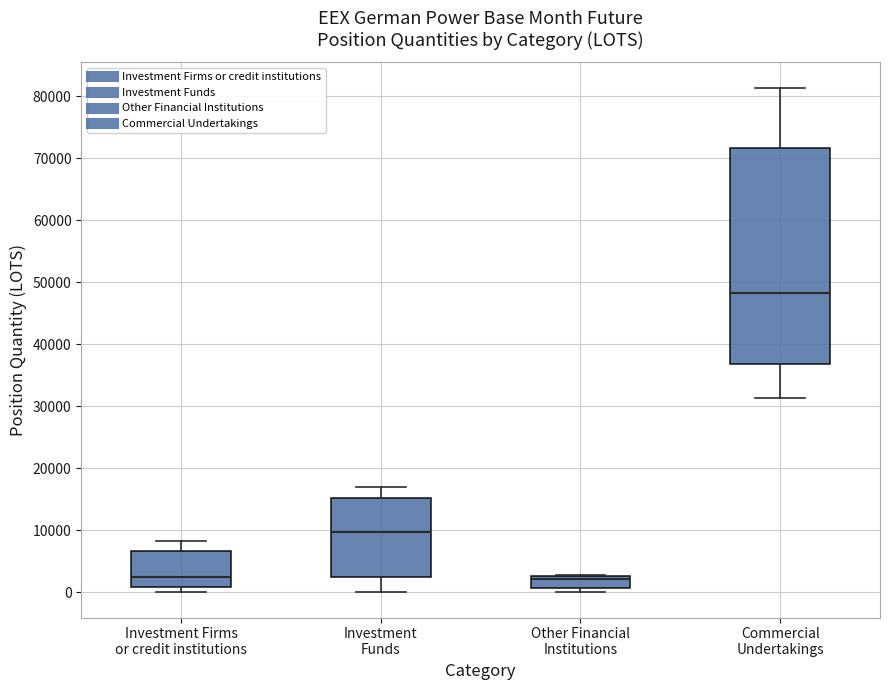

Reading left to right, transcribe this box plot: for each box, give where its median line is, the range the box spans, and where its two whiskers end, as read against the y-axis. The values are not printed on the chart, so give them approximately, as read against the axis.

Investment Firms or credit institutions: median 2000, box 1000 to 7000, whiskers 0 to 8000
Investment Funds: median 10000, box 2000 to 15000, whiskers 0 to 17000
Other Financial Institutions: median 2000, box 1000 to 3000, whiskers 0 to 3000
Commercial Undertakings: median 48000, box 37000 to 72000, whiskers 31000 to 81000